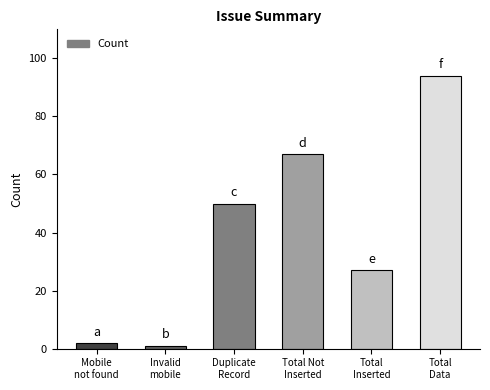

What is the value of the 4th bar from the left?

67